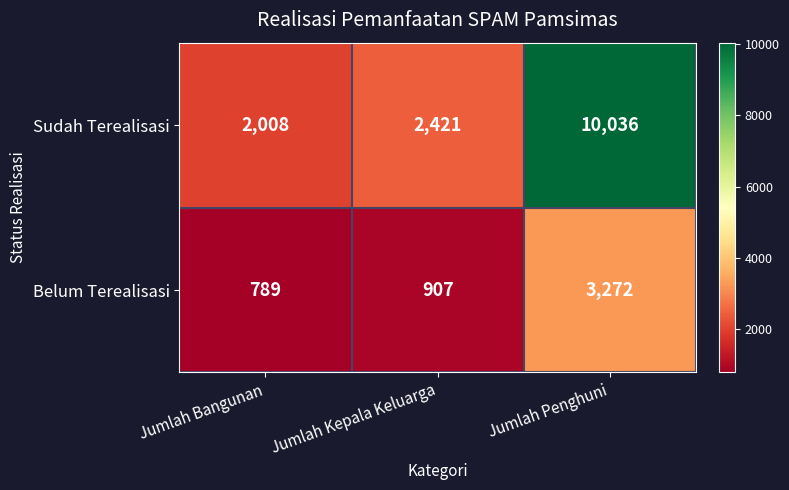

Count the number of data series in this chart.

2